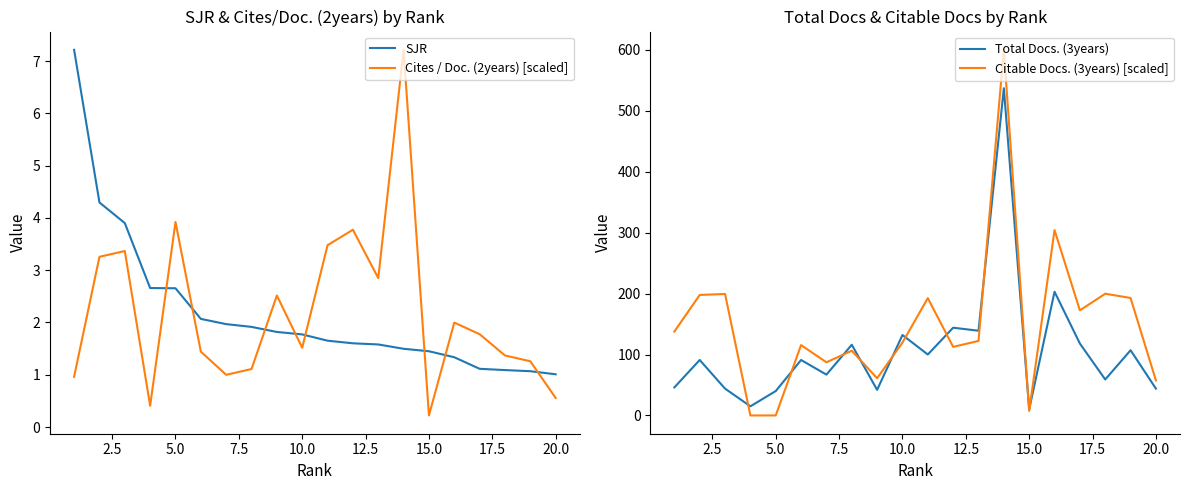

After their last crossing, which series has the higher values: SJR or Cites / Doc. (2years) [scaled]?

SJR